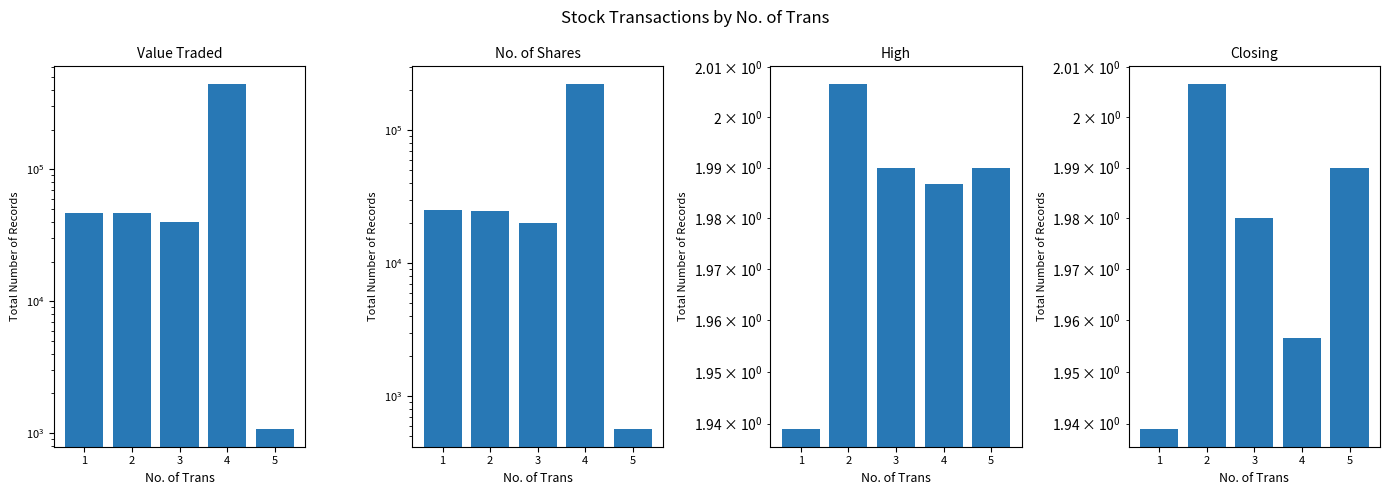

What is the approximate value of No. of Shares at 3?

20050.0